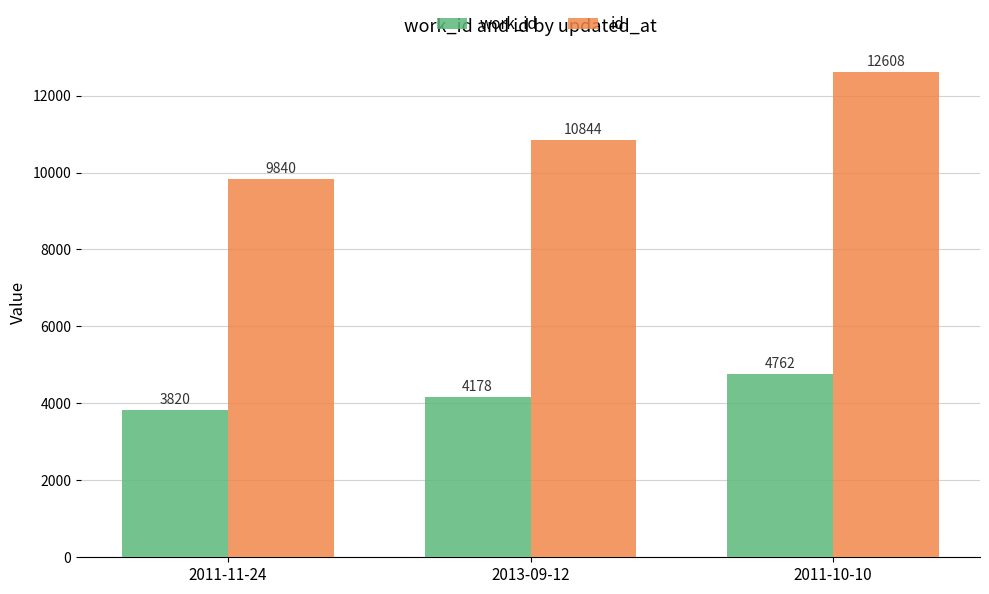

What is the maximum value shown in the chart?

12608